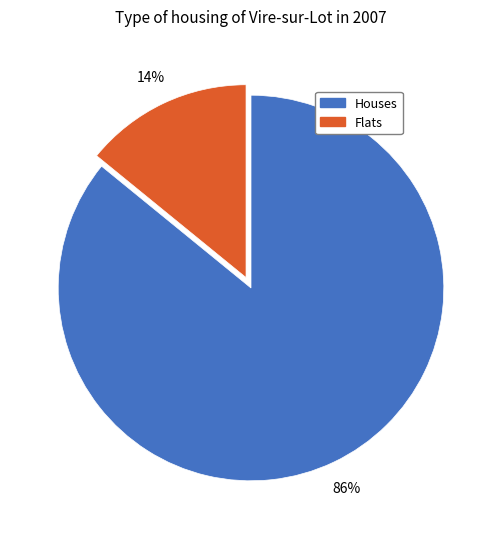

The Flats slice represents 14% of the pie. True or false?

True